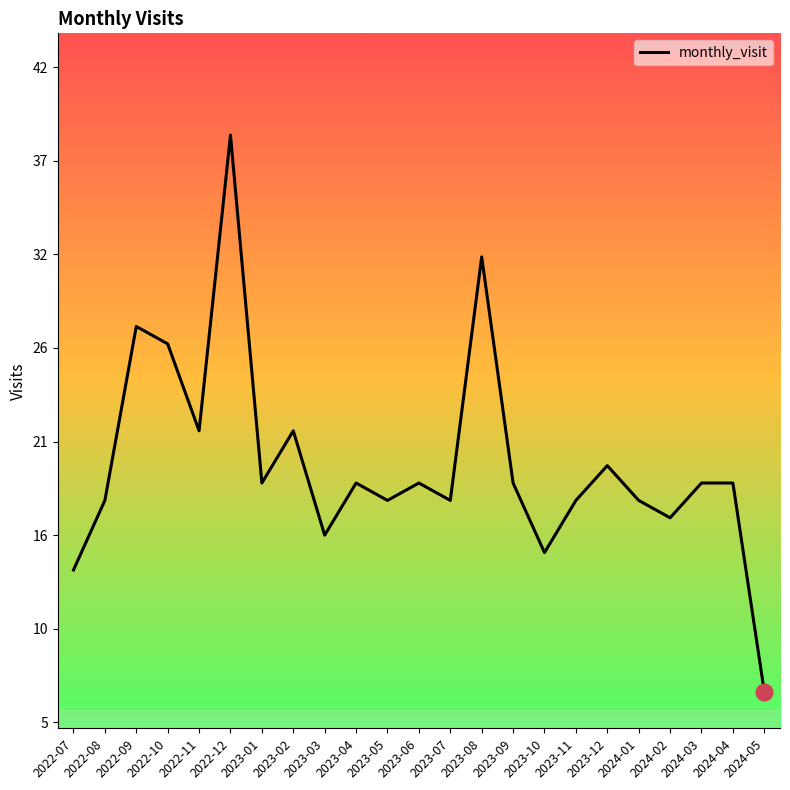

Does the chart display data point markers on the line(s)?

No